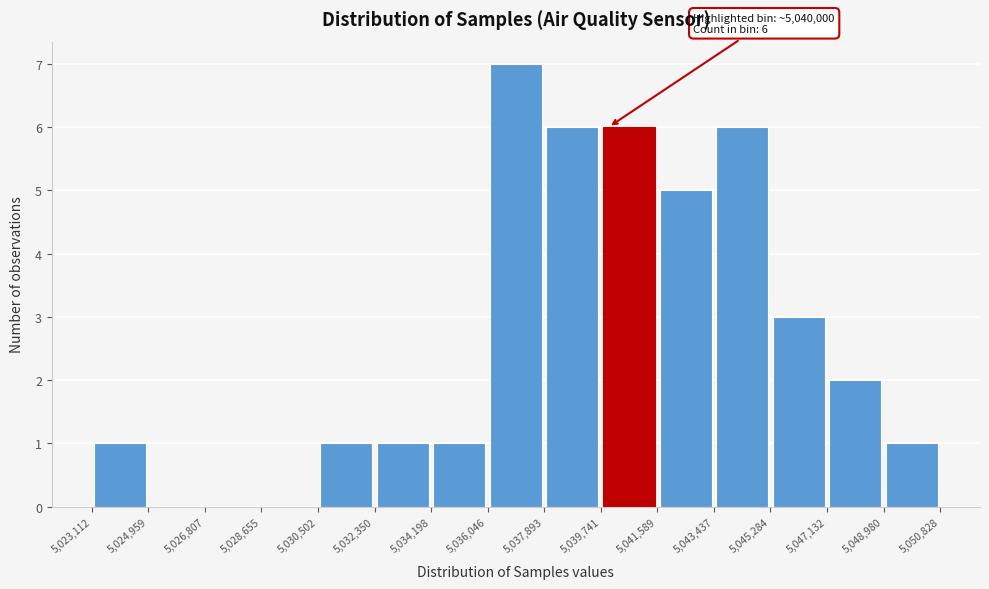

Which range on the x-axis has the tallest bar?

5,036,046 to 5,037,893